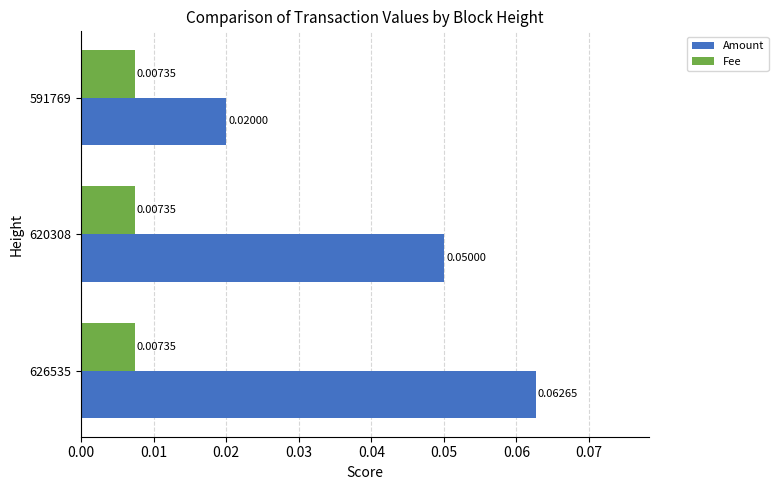

What are all the series names shown in the legend?

Amount, Fee